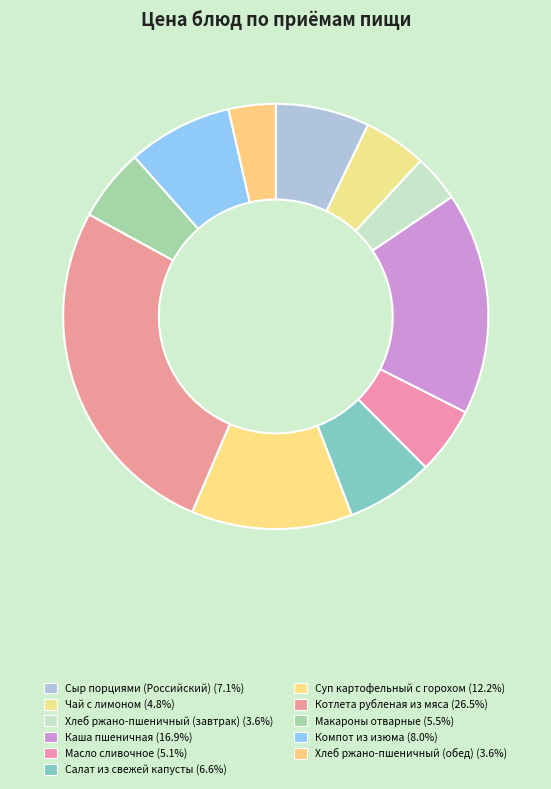

Do Чай с лимоном and Котлета рубленая из мяса together represent more than half of the pie?

No